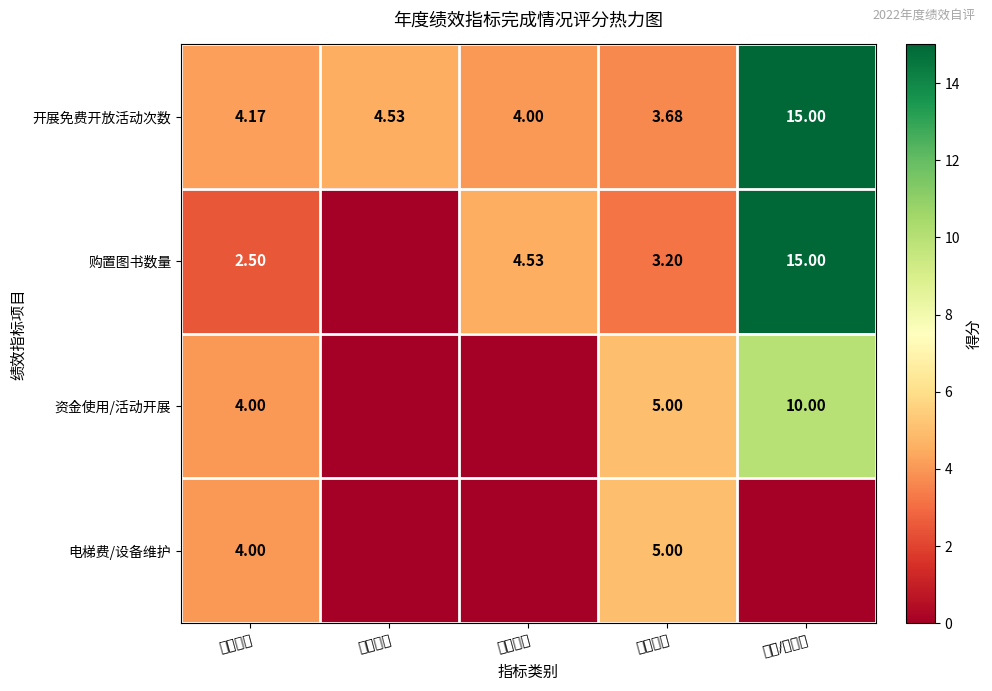

Which category has the lowest value in the 开展免费开放活动次数 series?

成本指标